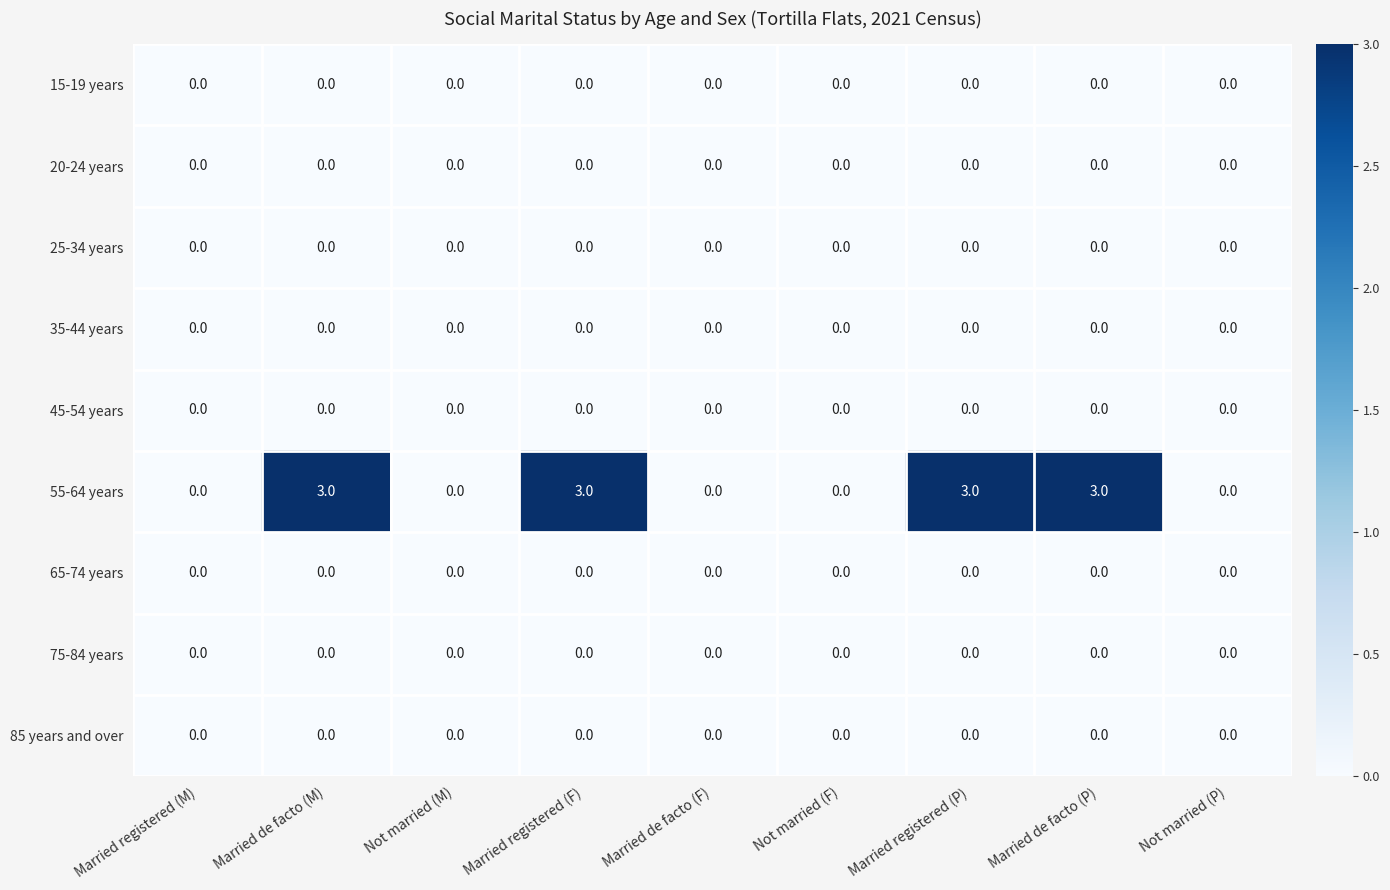

Which series has the largest total across all categories?

55-64 years